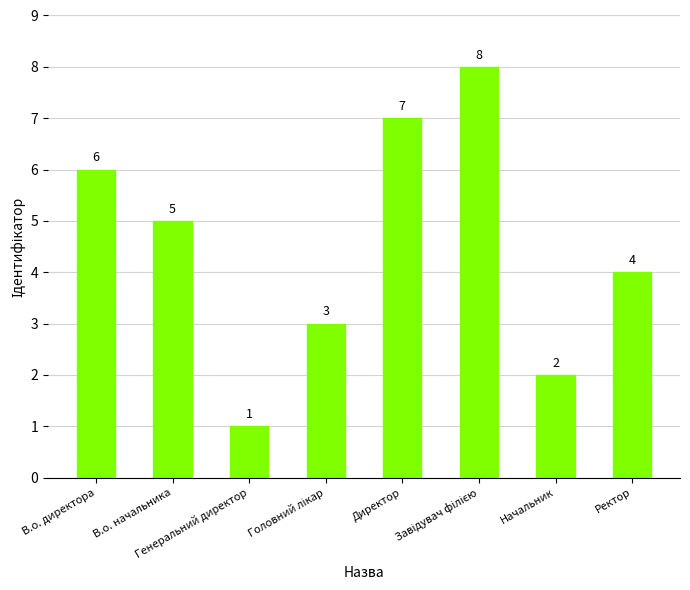

Reading left to right, extract all data points from this chart.

6	5	1	3	7	8	2	4